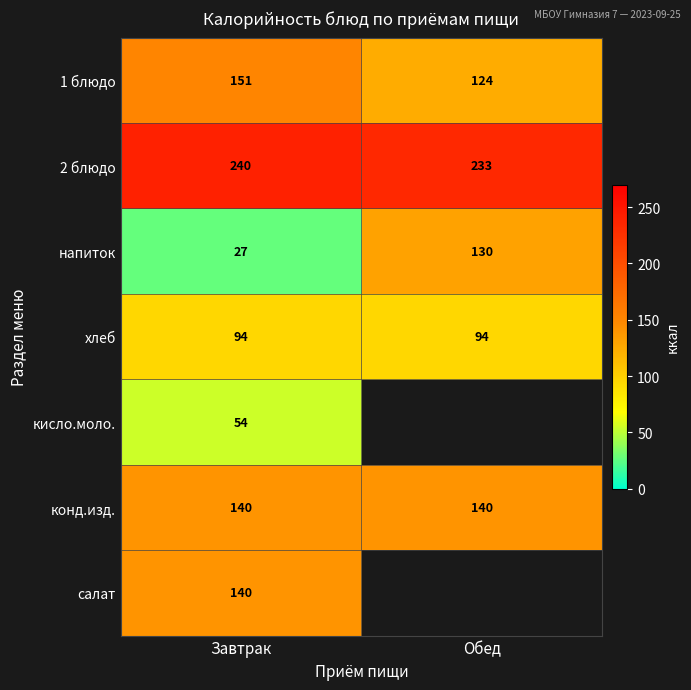

What is the maximum value shown in the chart?

240.0